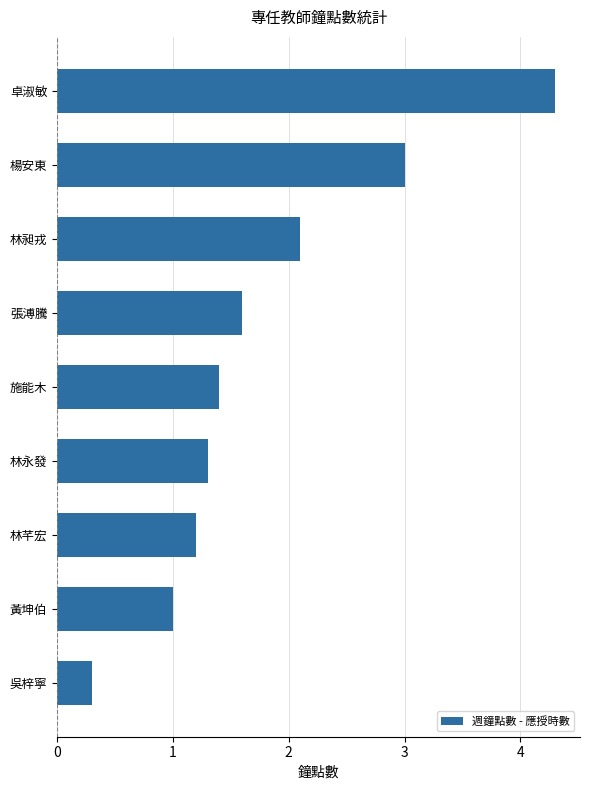

Where is the data nearest to the value 2?

林昶戎